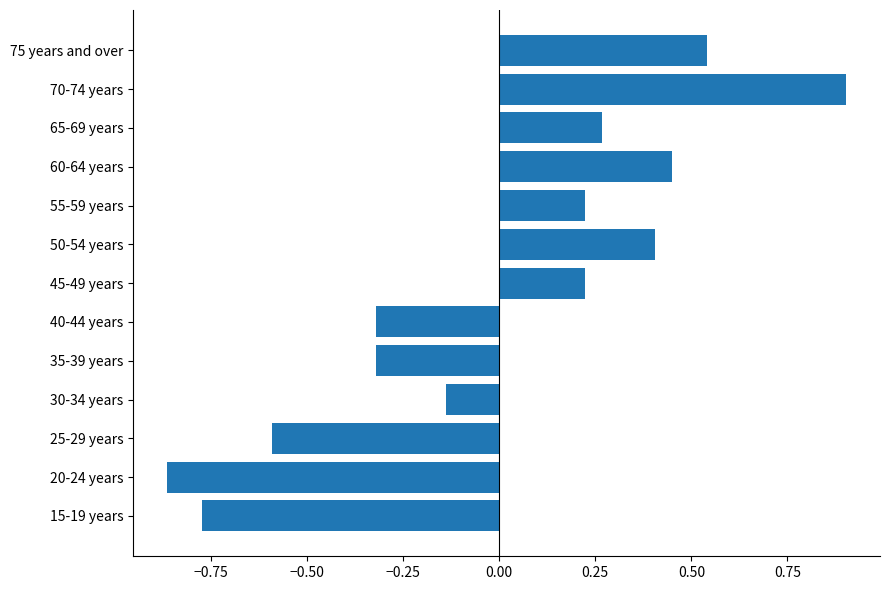

Which has a higher value, 15-19 years or 55-59 years?

55-59 years